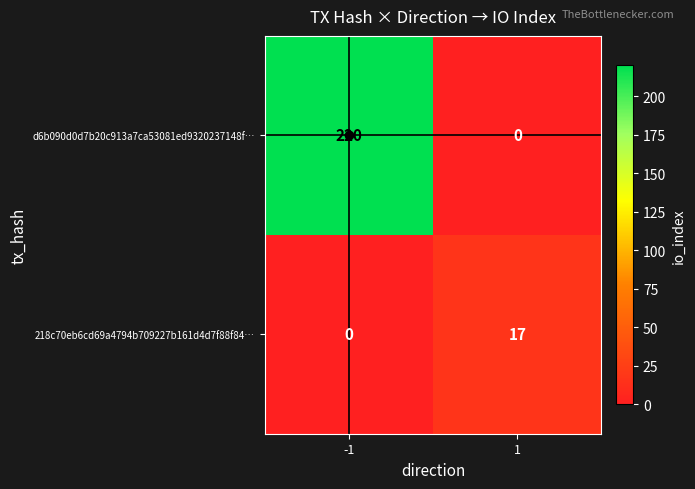

What is the sum of the 218c70eb6cd69a4794b709227b161d4d7f88f84… values at -1 and 1?

17